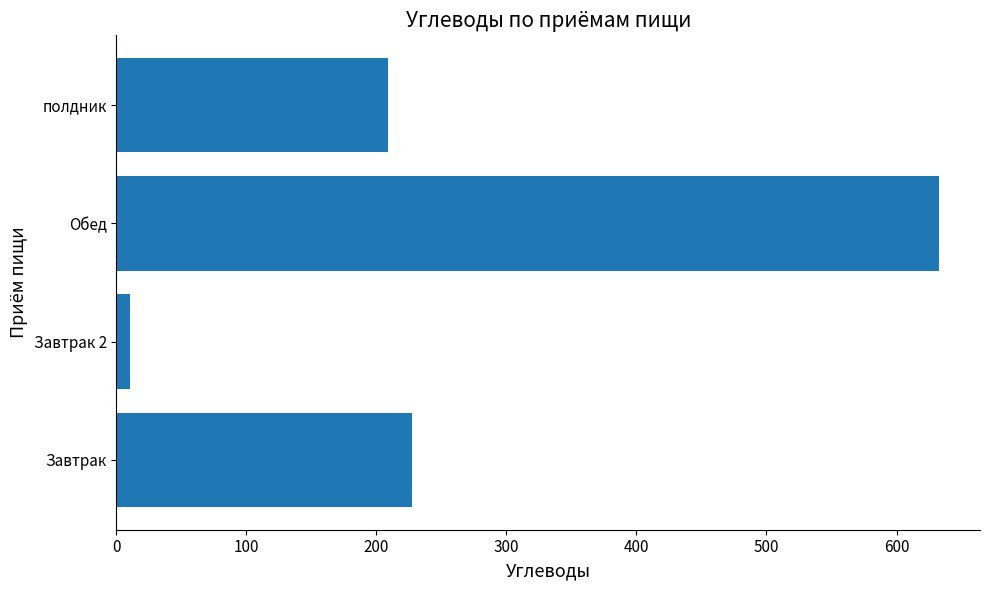

Count the number of categories in the chart.

4